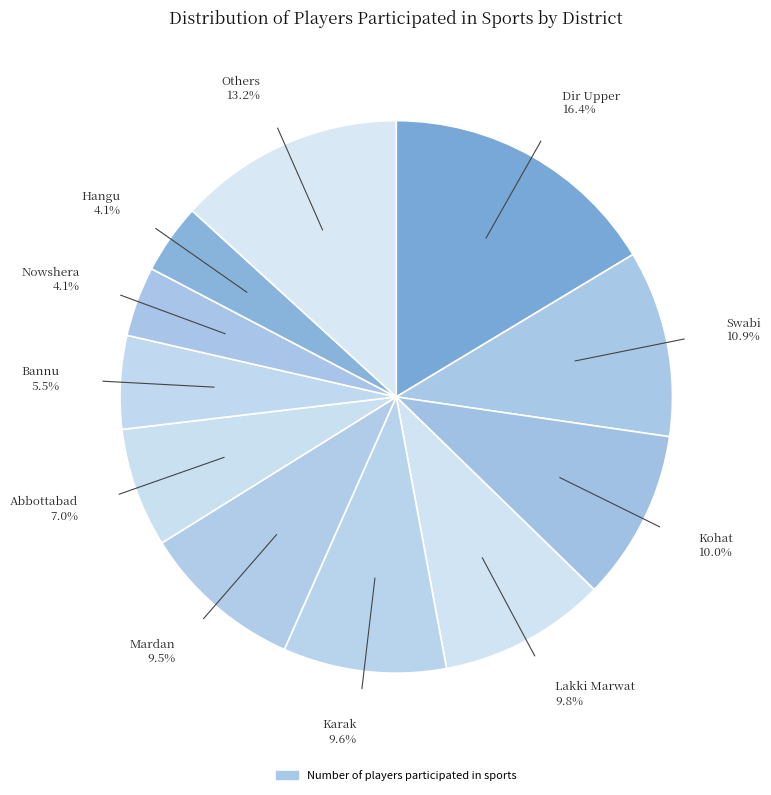

What is the largest slice in the pie chart?

Dir Upper